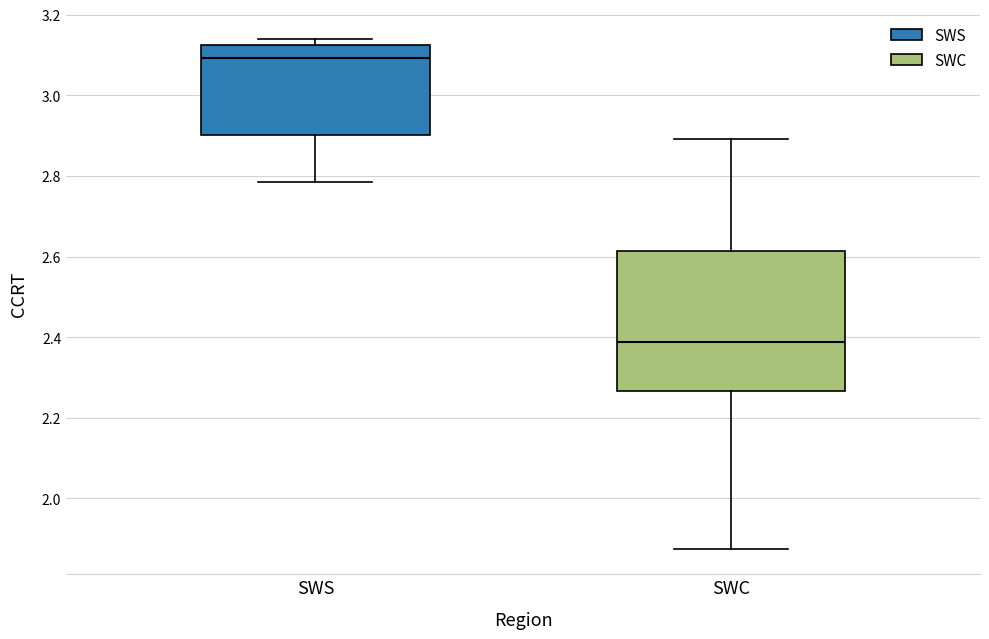

Where is the upper edge of the box for SWC on the y-axis? The values are not printed on the chart, so give them approximately, as read against the axis.

2.62